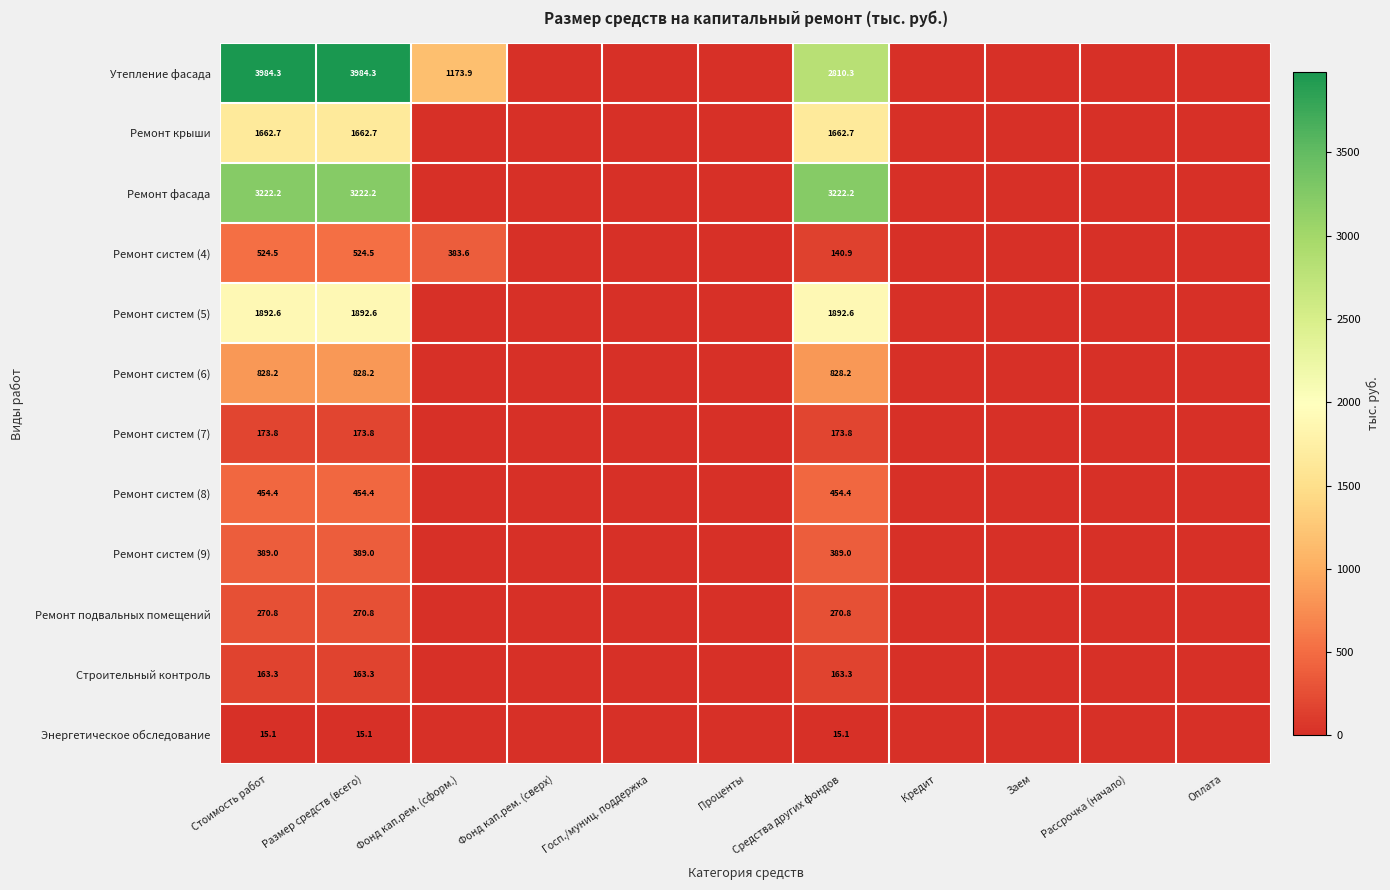

Between Средства других фондов and Размер средств (всего), which is larger?

Размер средств (всего)